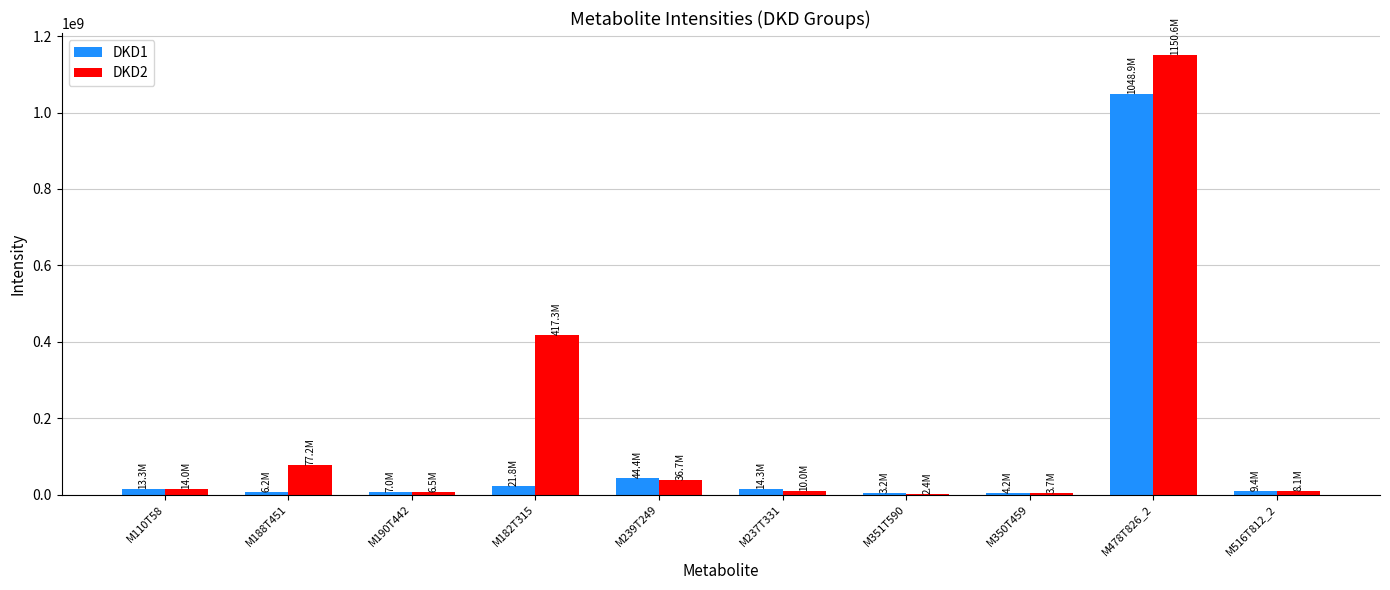

What are all the series names shown in the legend?

DKD1, DKD2